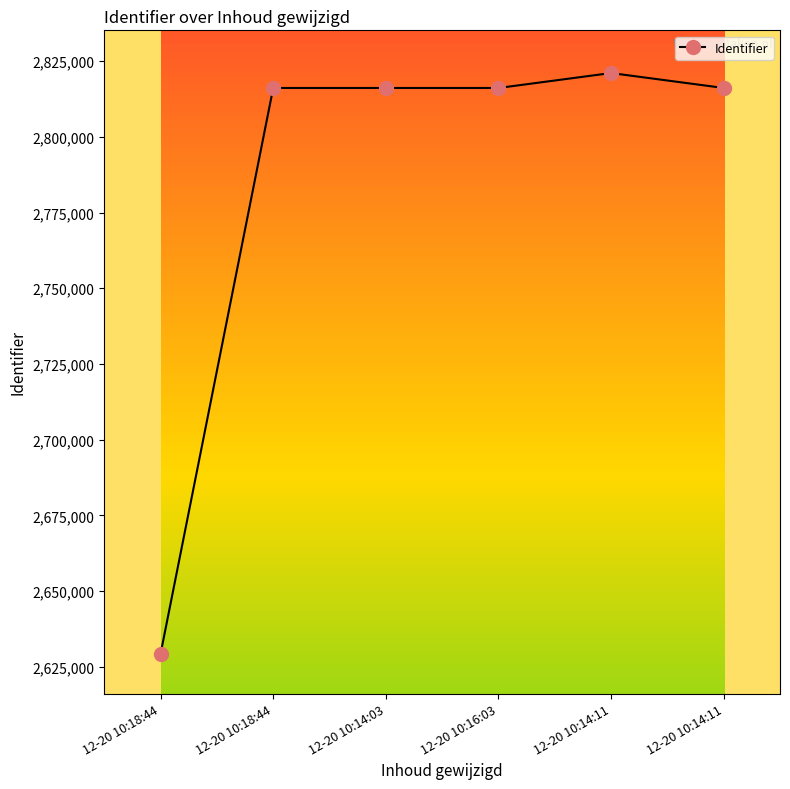

Where does the data first go above 2816159?

12-20 10:14:11